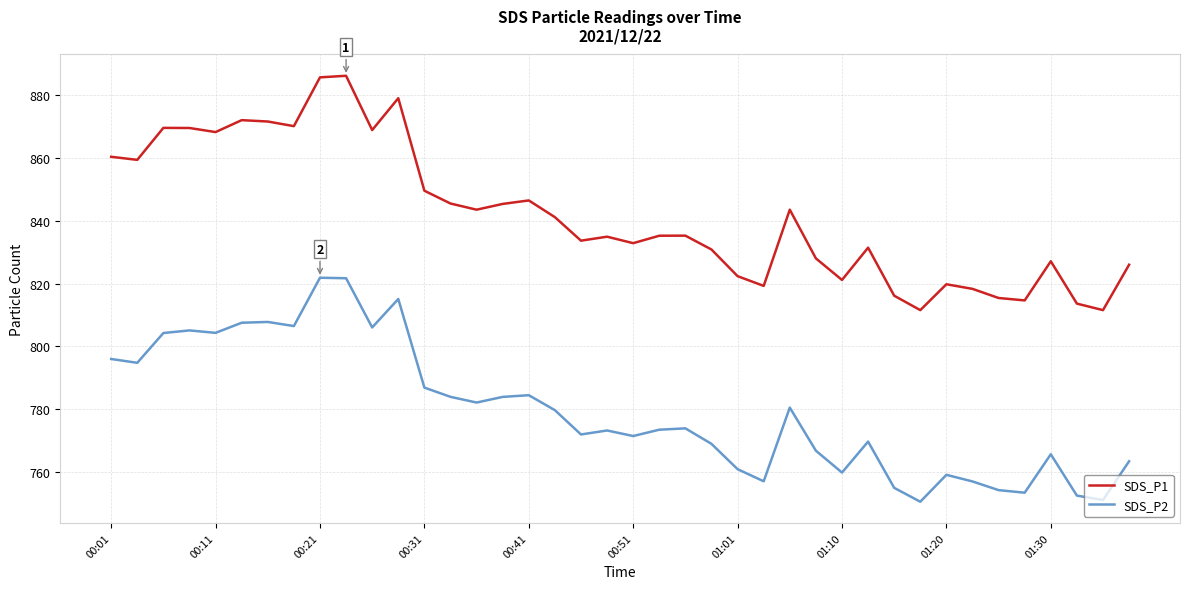

What are all the series names shown in the legend?

SDS_P1, SDS_P2